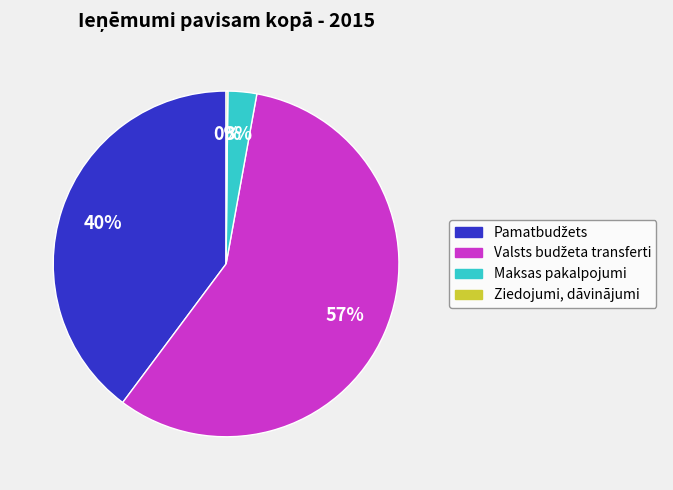

The Maksas pakalpojumi slice represents 14% of the pie. True or false?

False